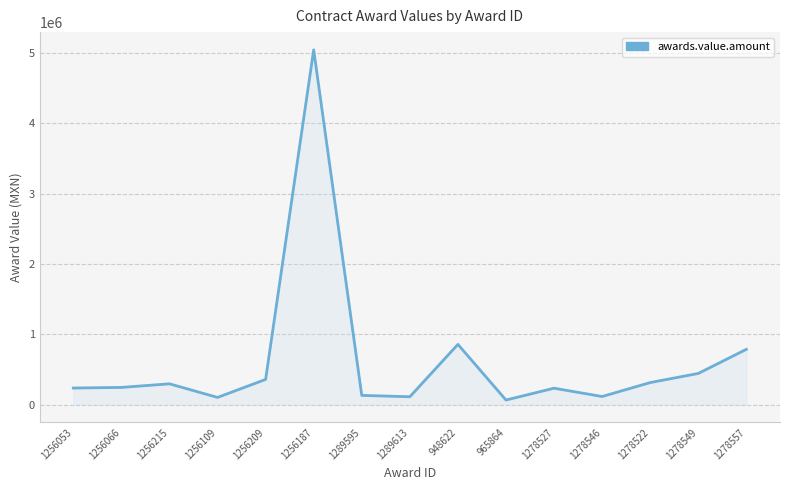

How many interior local peaks (higher than both neighbors) does the data have?

4